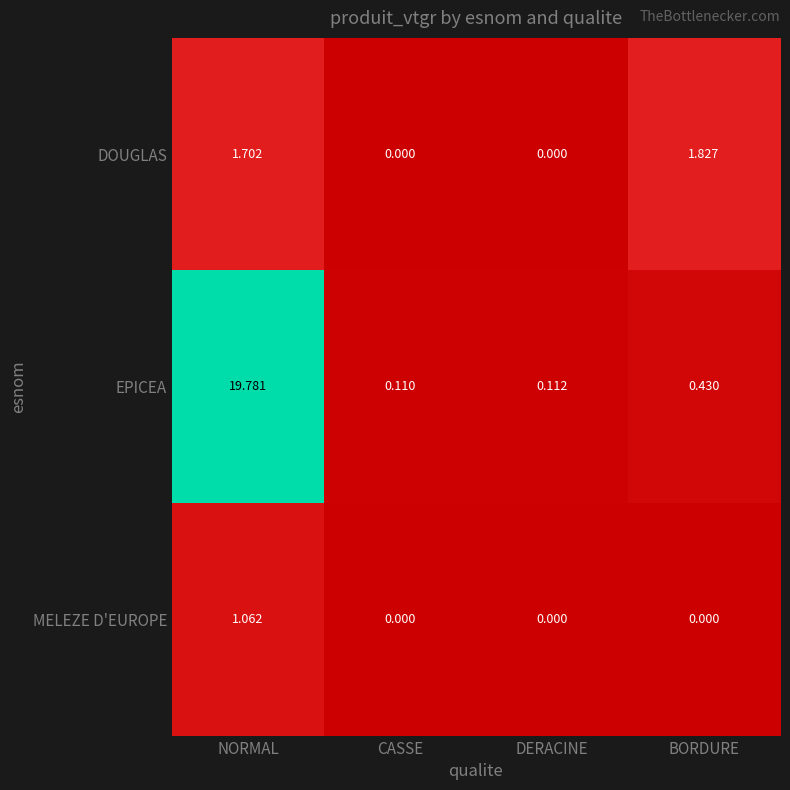

Which category has the highest value in the DOUGLAS series?

BORDURE